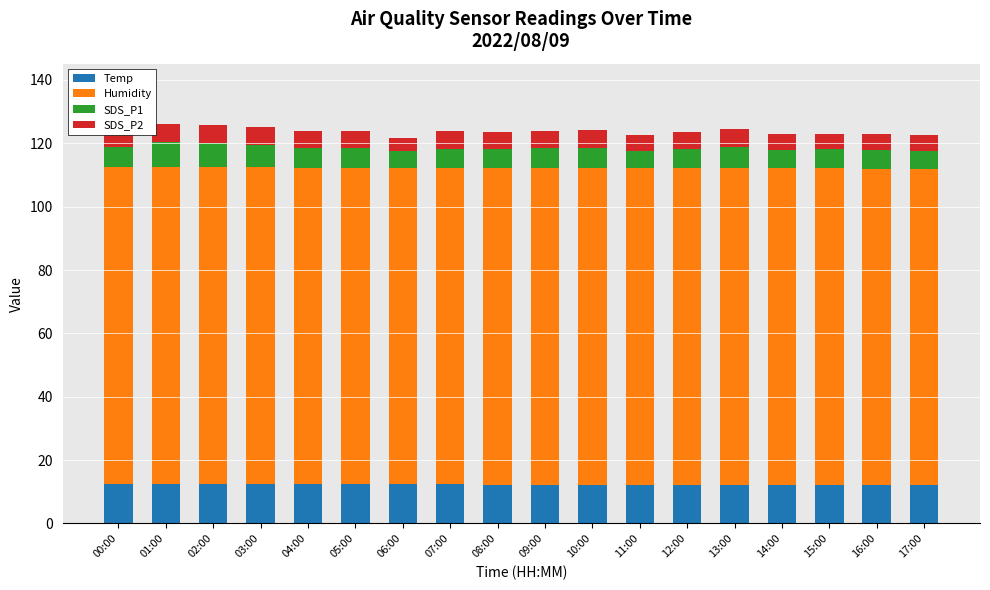

What is the lowest value of the Temp series?

12.1